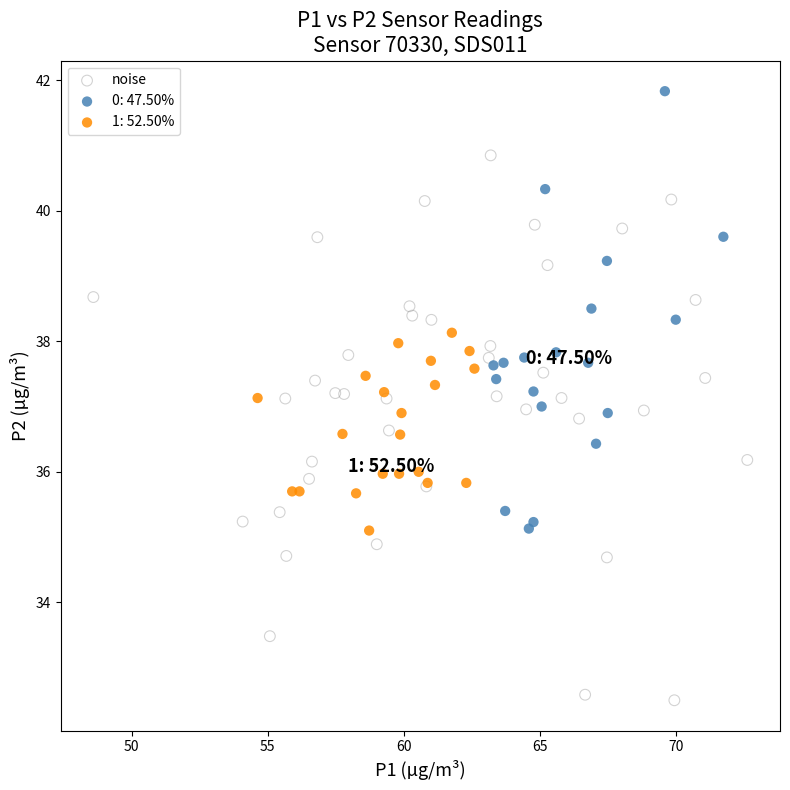

Which series has the widest spread of Y values?

noise